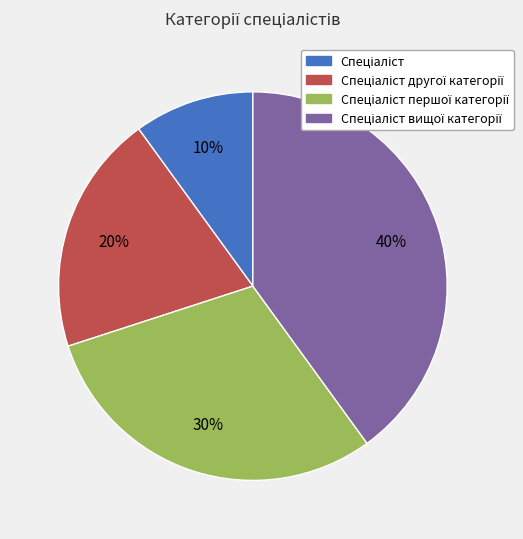

To the nearest percent, what is the average slice percentage?

25%